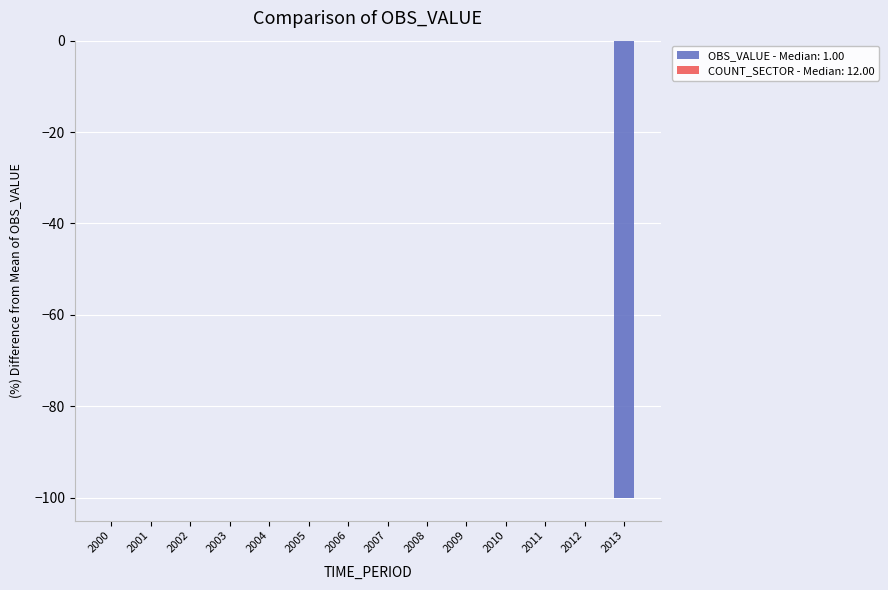

How many series are shown in this chart?

1